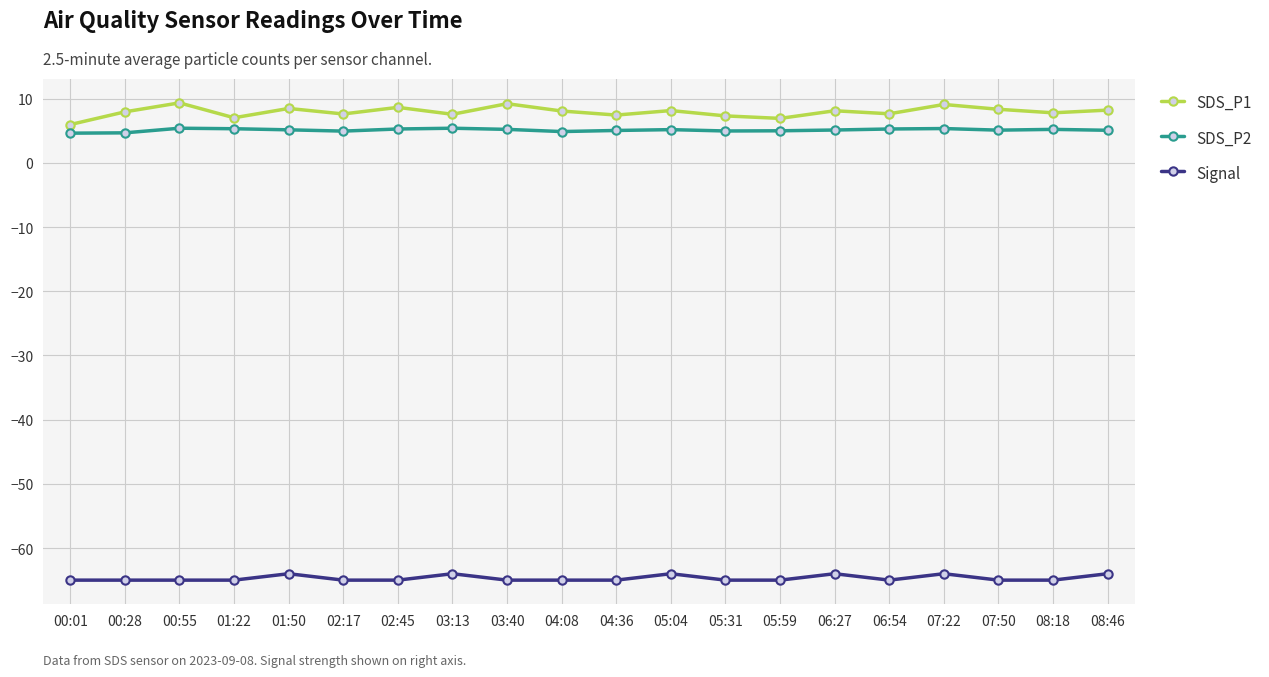

What is the total value across all series at 00:28?

-52.4